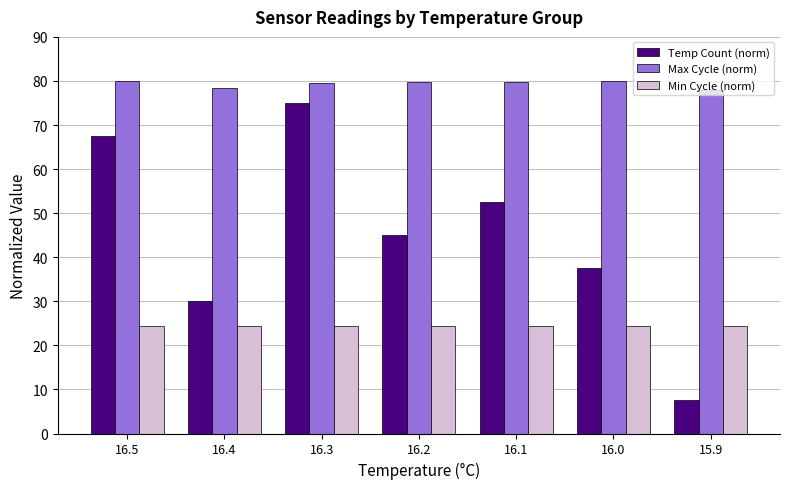

What is the average value of the Max Cycle (norm) series?

79.4